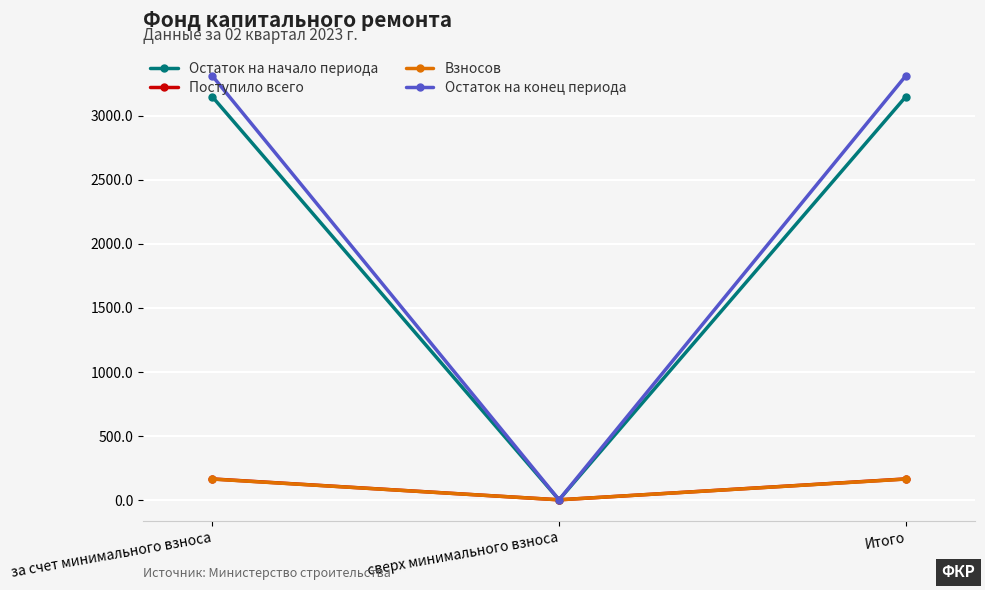

Where does the Поступило всего series first go above 163?

за счет минимального взноса